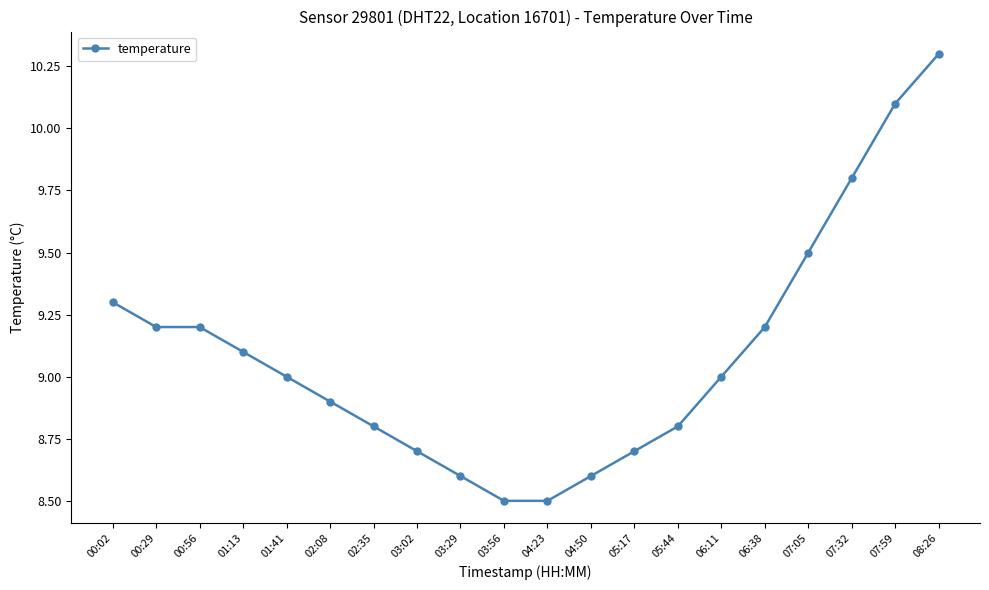

What is the difference between the values at 01:13 and 07:59?

1.0